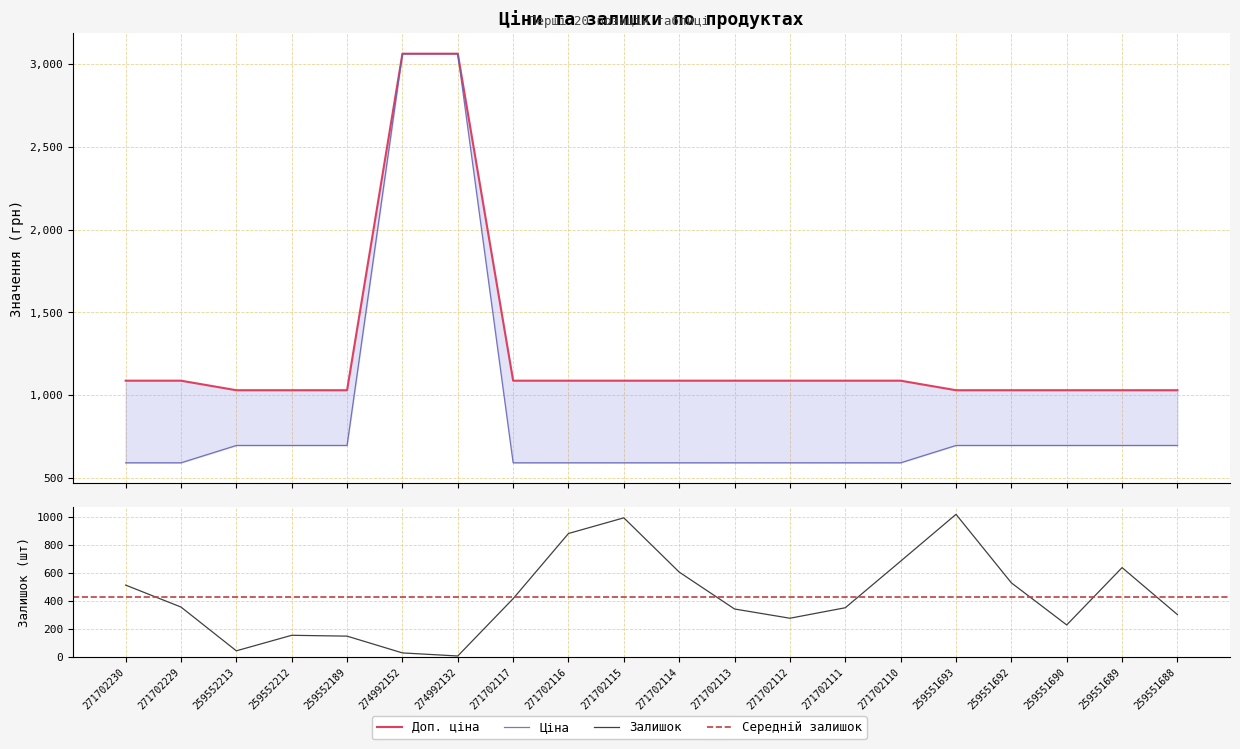

What is the label of the 8th point from the left?

271702117